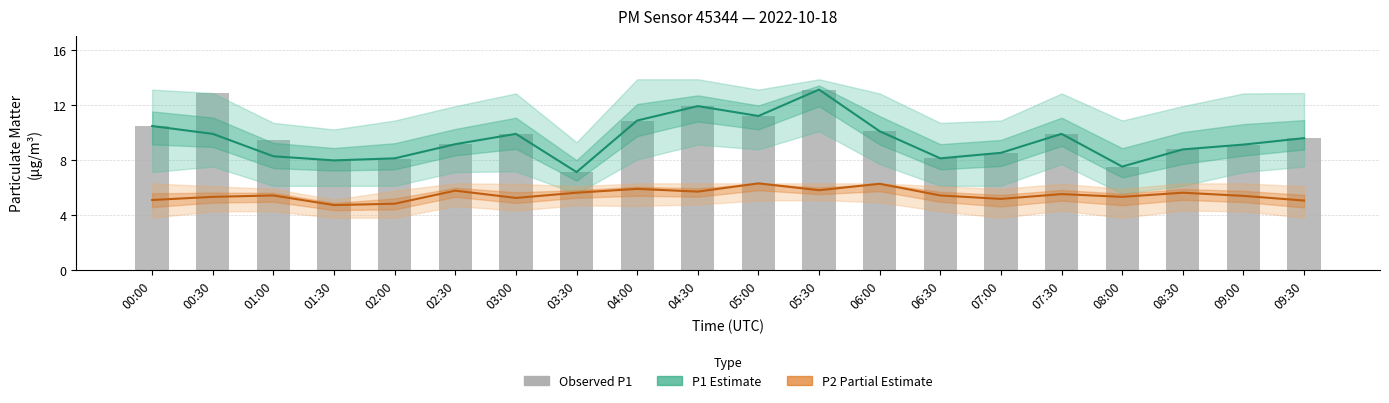

Reading left to right, extract all data points from this chart.

P1 (Estimate): 00:00=10.4	00:30=9.9	01:00=8.2	01:30=8.0	02:00=8.1	02:30=9.1	03:00=9.9	03:30=7.1	04:00=10.8	04:30=11.9	05:00=11.2	05:30=13.1	06:00=10.1	06:30=8.1	07:00=8.5	07:30=9.9	08:00=7.5	08:30=8.8	09:00=9.1	09:30=9.6
P2 (Partial Estimate): 00:00=5.1	00:30=5.3	01:00=5.4	01:30=4.7	02:00=4.8	02:30=5.8	03:00=5.2	03:30=5.6	04:00=5.9	04:30=5.7	05:00=6.3	05:30=5.8	06:00=6.2	06:30=5.4	07:00=5.2	07:30=5.5	08:00=5.3	08:30=5.6	09:00=5.4	09:30=5.0
Observed P1: 00:00=10.4	00:30=12.8	01:00=9.4	01:30=8.0	02:00=8.0	02:30=9.1	03:00=9.9	03:30=7.1	04:00=10.8	04:30=11.9	05:00=11.2	05:30=13.1	06:00=10.1	06:30=8.1	07:00=8.5	07:30=9.9	08:00=7.5	08:30=8.8	09:00=9.1	09:30=9.6